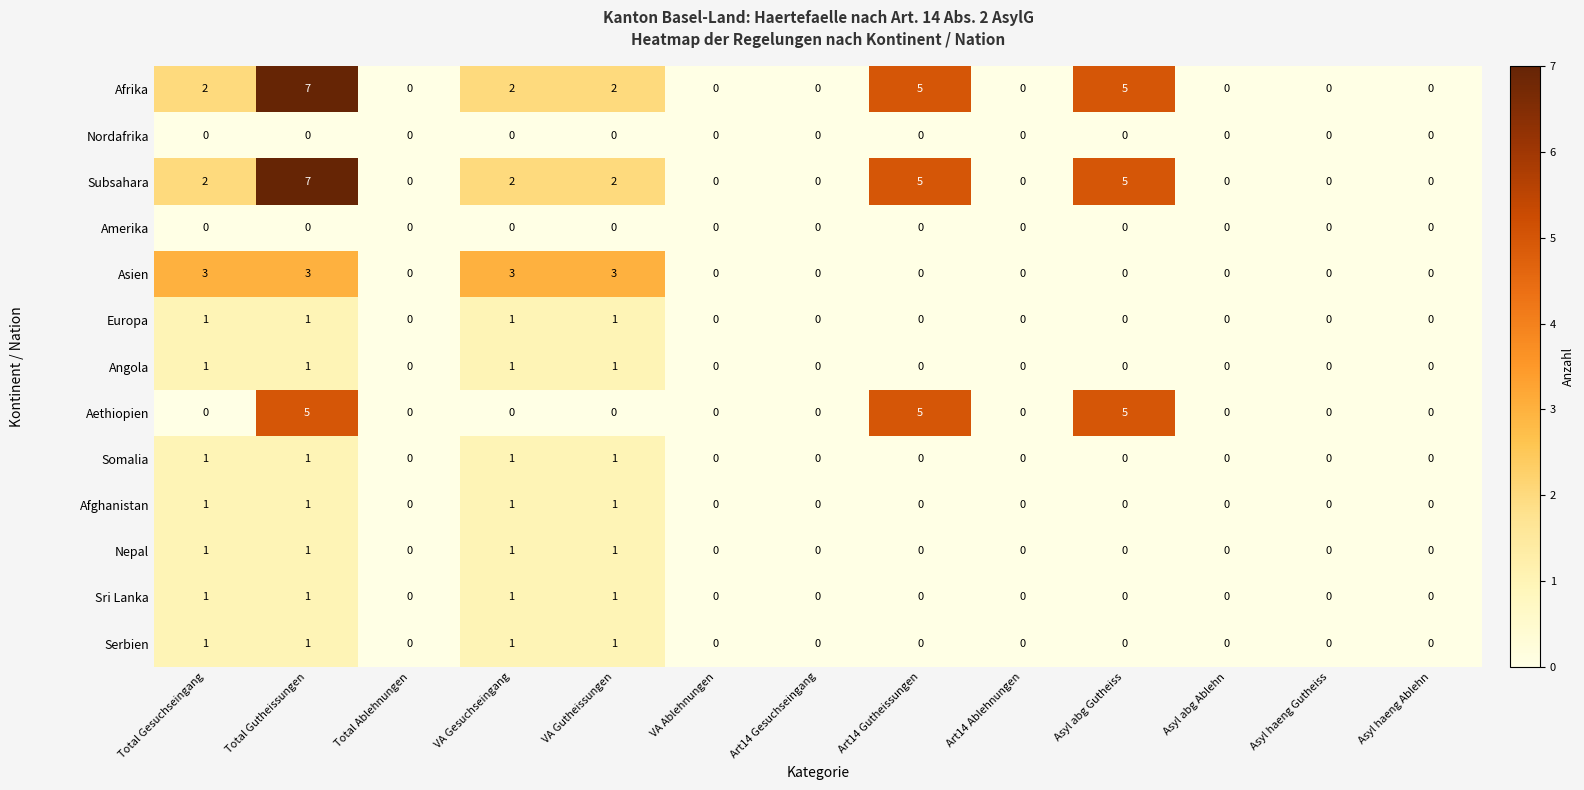

What is the greatest value displayed?

7